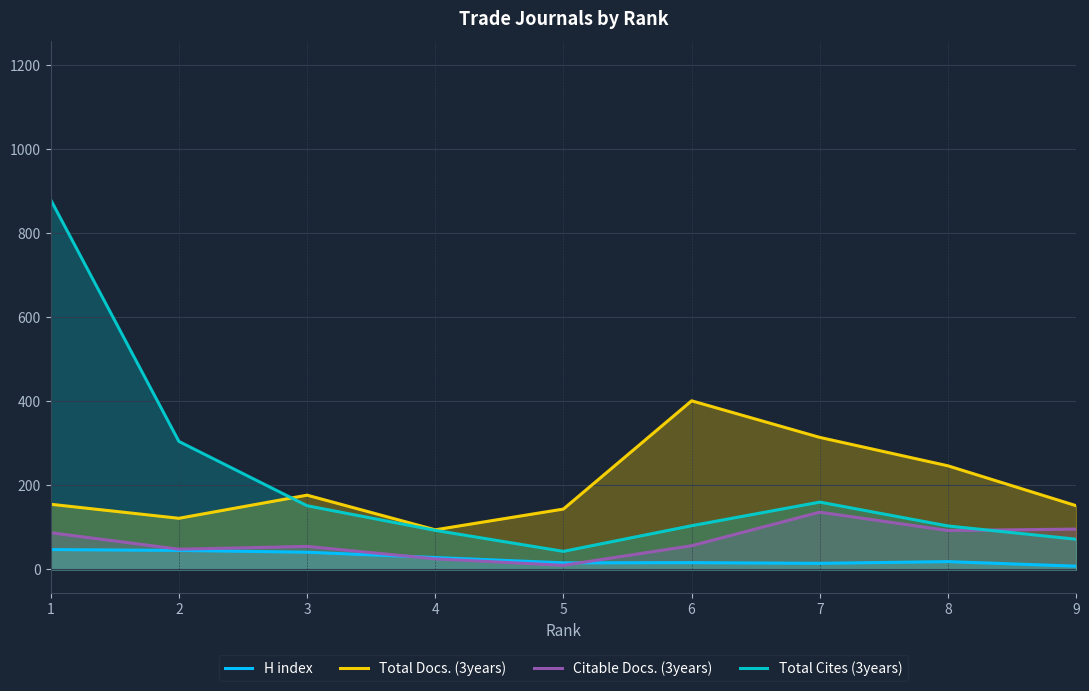

What is the difference between the highest and lowest values at 3?

135.8